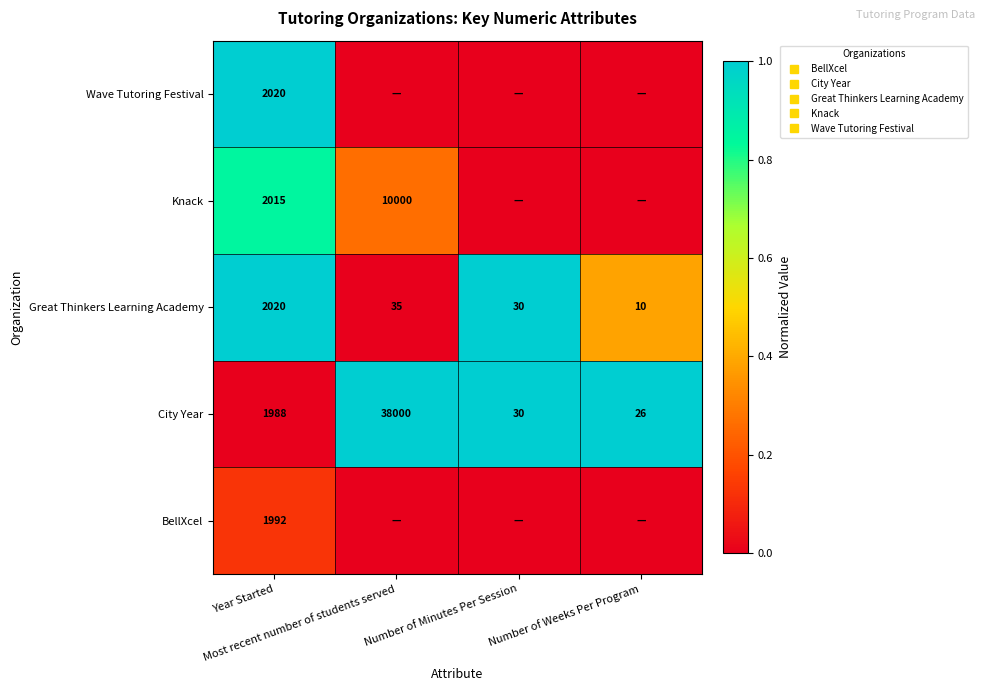

Which label corresponds to the largest value in the chart?

Most recent number of students served